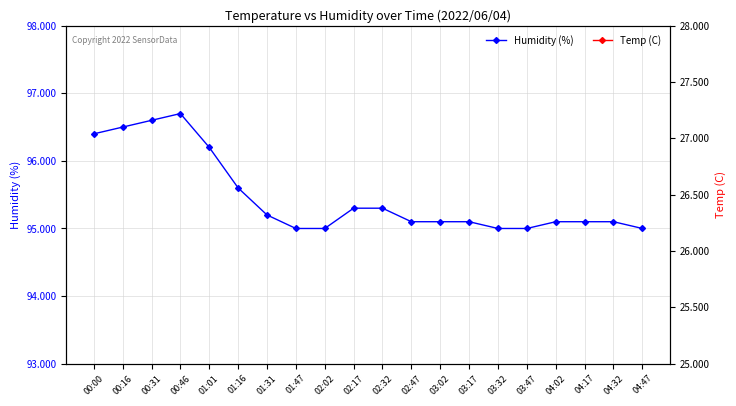

What are all the series names shown in the legend?

Humidity (%), Temp (C)